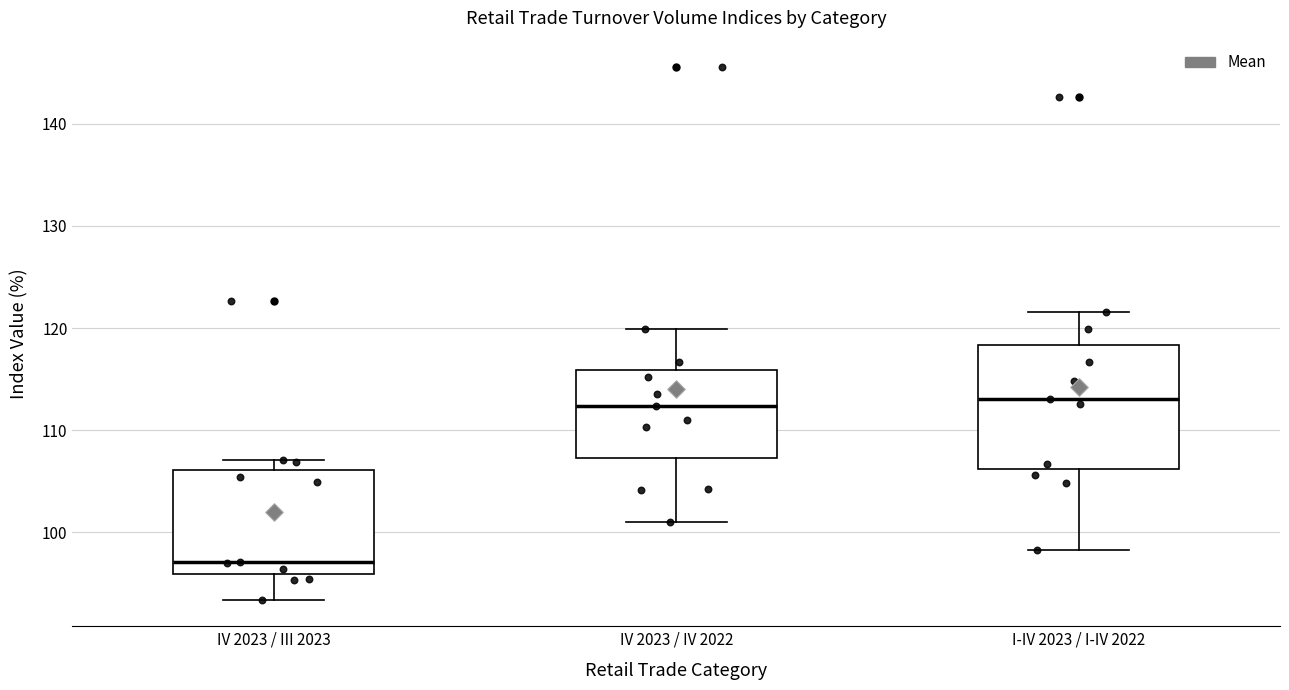

Reading left to right, read every box against the y-axis: the position of its median line, the range the box covers, and the ends of its whiskers. The values are not printed on the chart, so give them approximately, as read against the axis.

IV 2023 / III 2023: median 97, box 96 to 106, whiskers 93 to 107
IV 2023 / IV 2022: median 112, box 107 to 116, whiskers 101 to 120
I-IV 2023 / I-IV 2022: median 113, box 106 to 118, whiskers 98 to 122